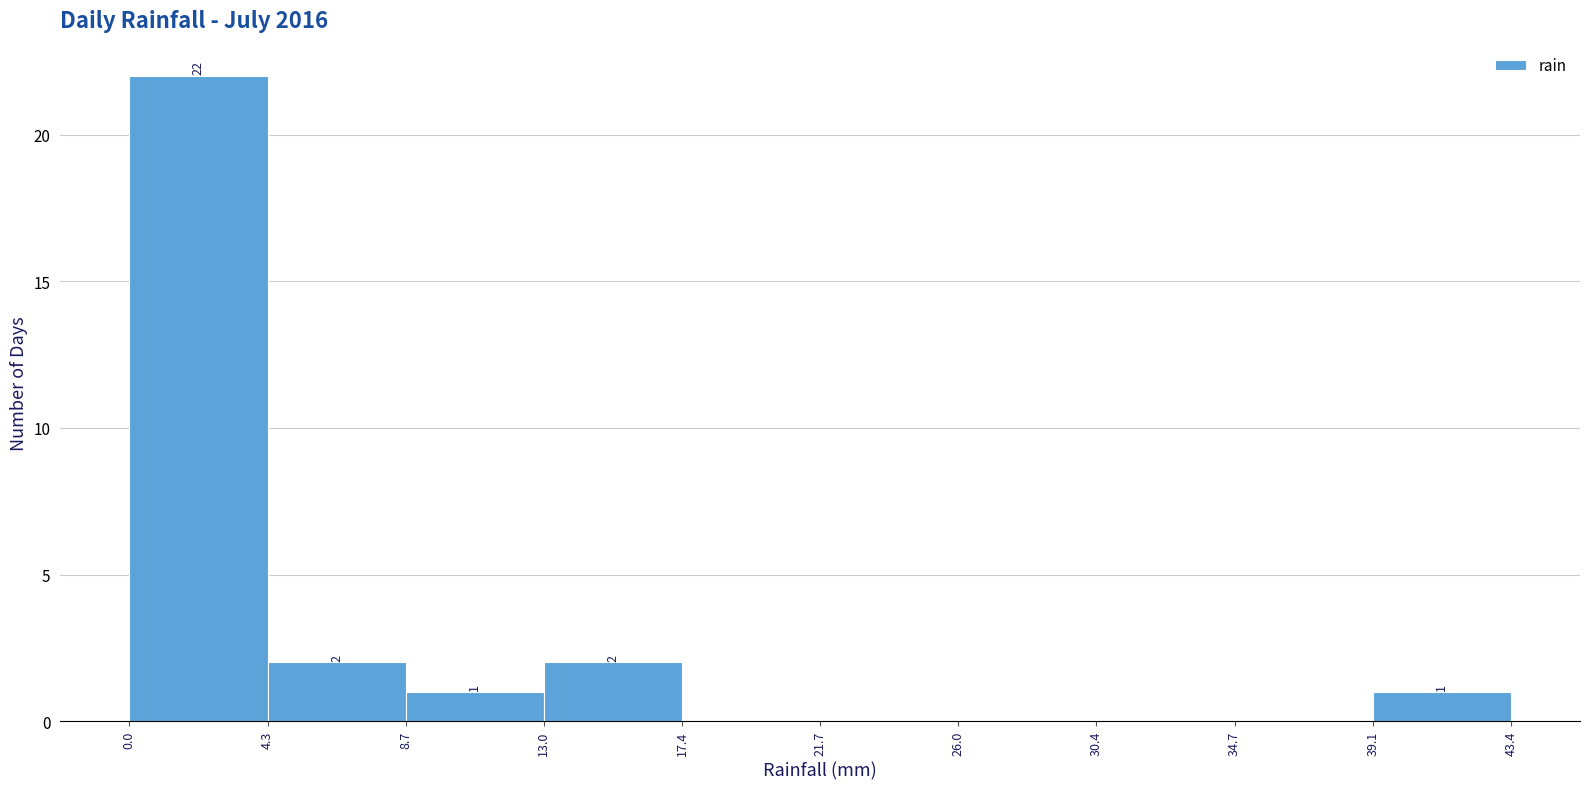

Which range on the x-axis has the tallest bar?

0.0 to 4.3